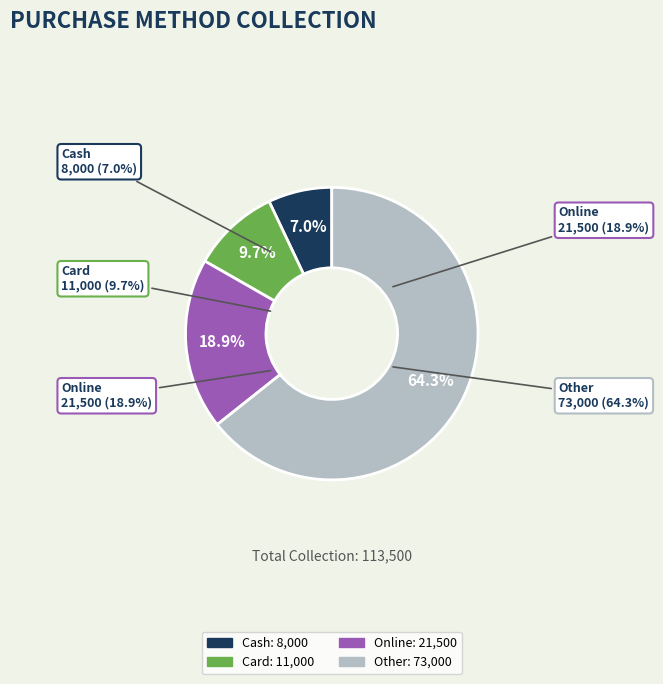

True or false: Card accounts for 10% of the total.

True